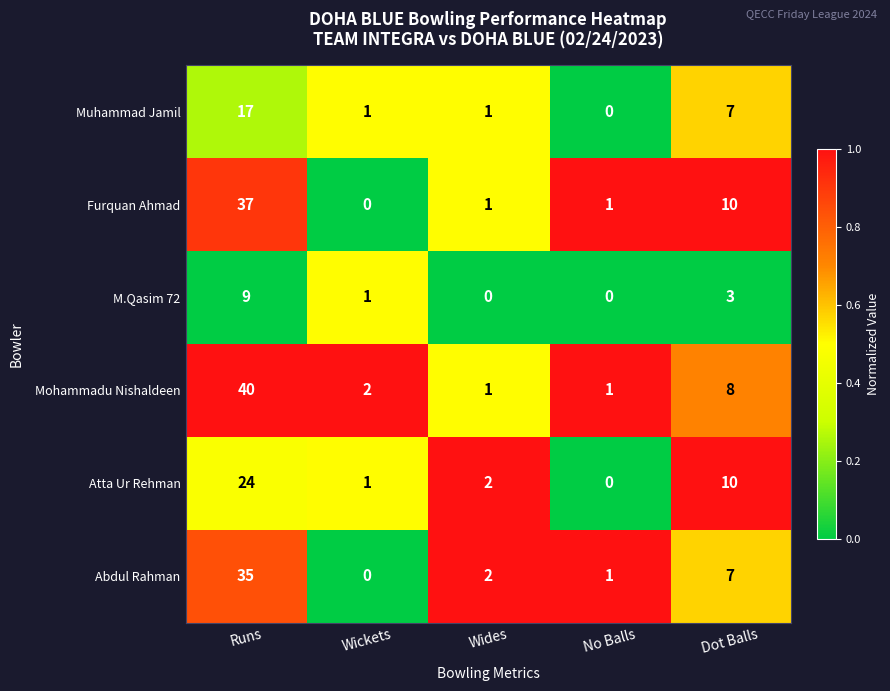

What is the sum of all Mohammadu Nishaldeen values?

52